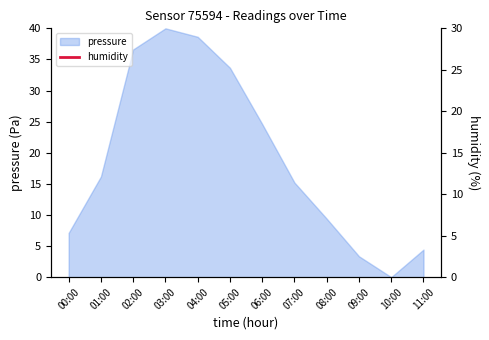

The value at 04:00 is 20.7. True or false?

False